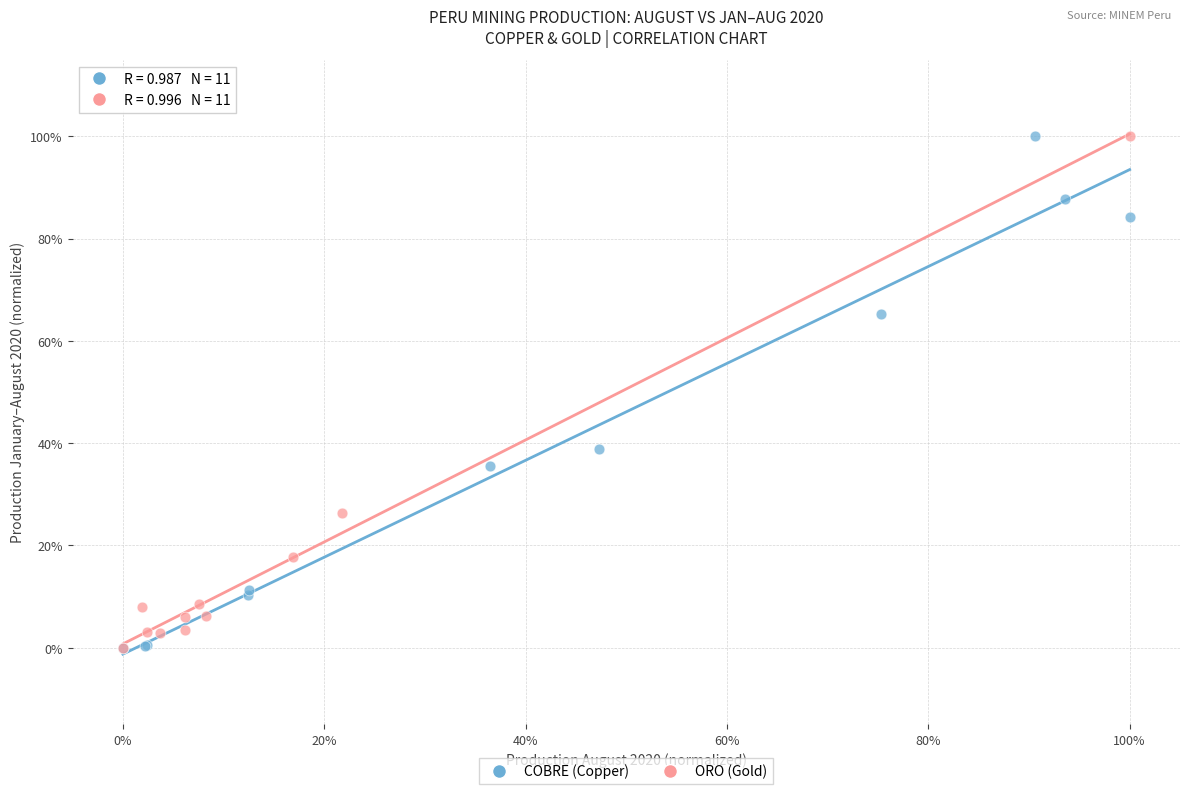

What are all the series names shown in the legend?

COBRE (Copper), ORO (Gold)